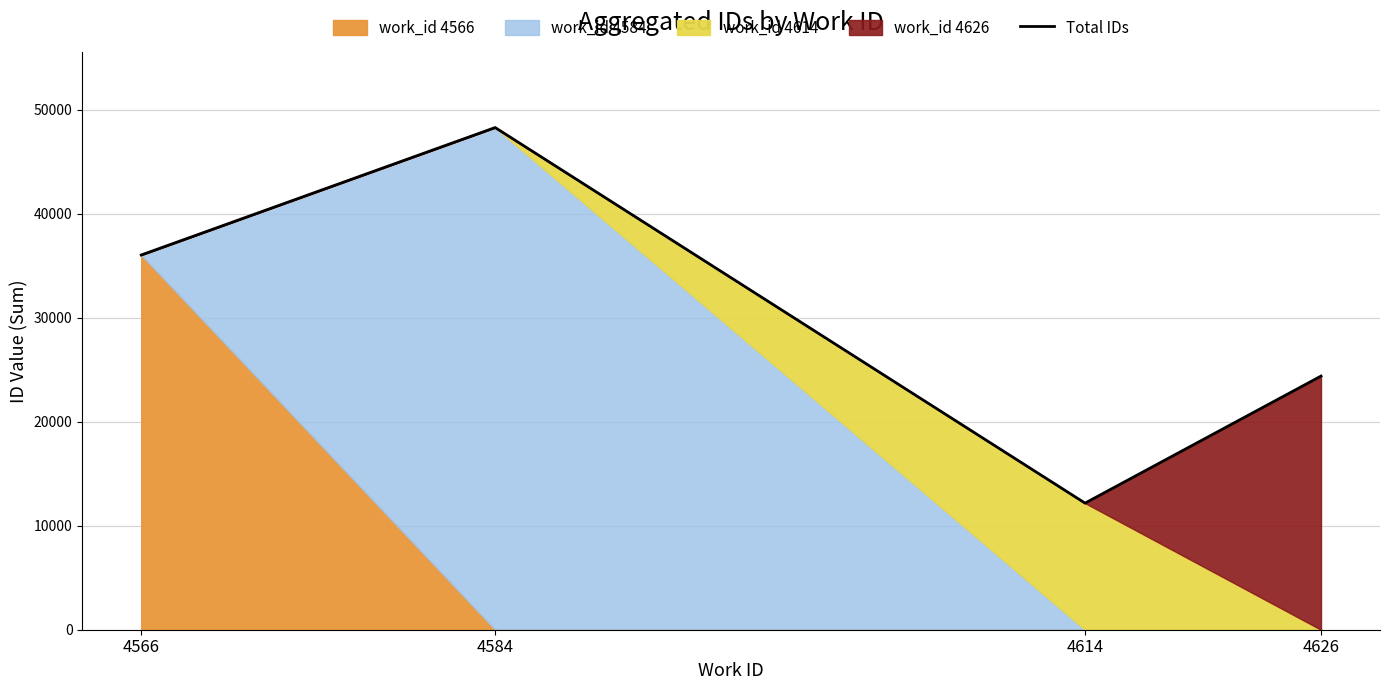

Which has a higher value, 4566 or 4614?

4566